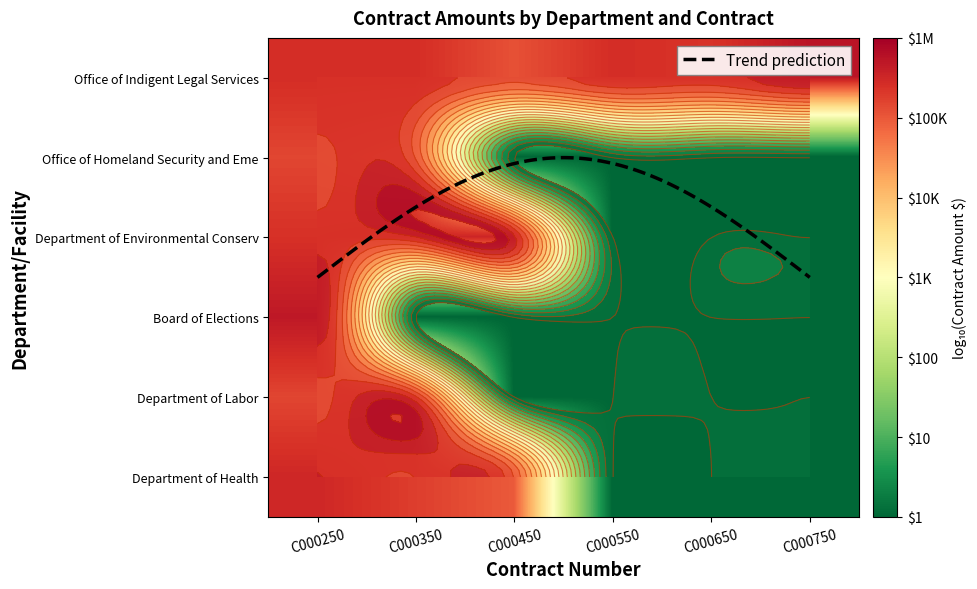

Is the value of Department of Environmental Conservation at C000450 greater than the value of Board of Elections at C000650?

Yes